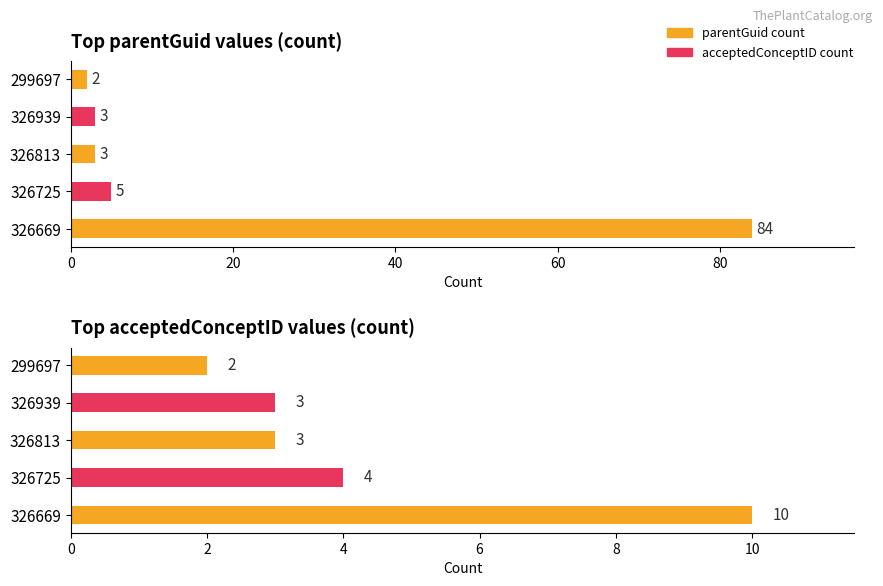

Rank the series by their maximum value, from highest to lowest.

parentGuid count, acceptedConceptID count